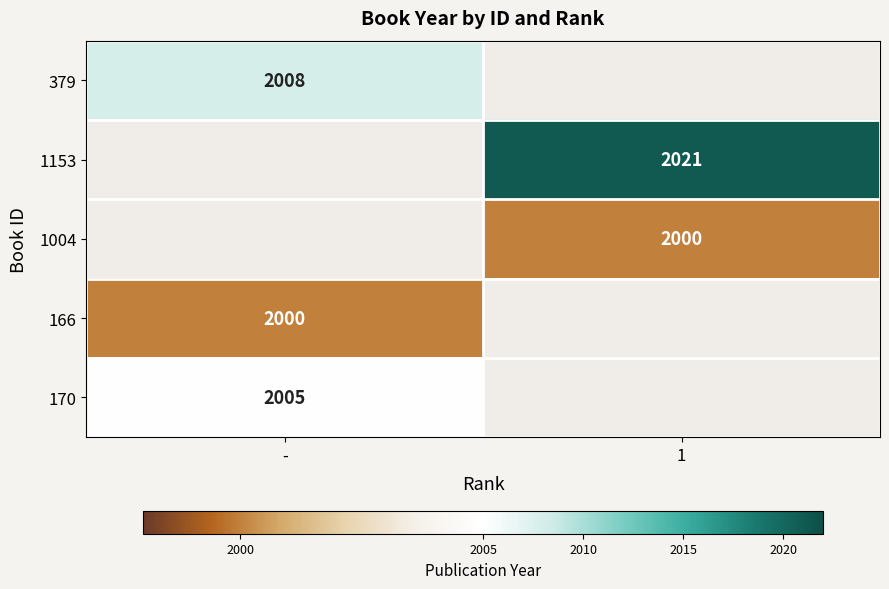

The 379 series shows 2008 at -. True or false?

True